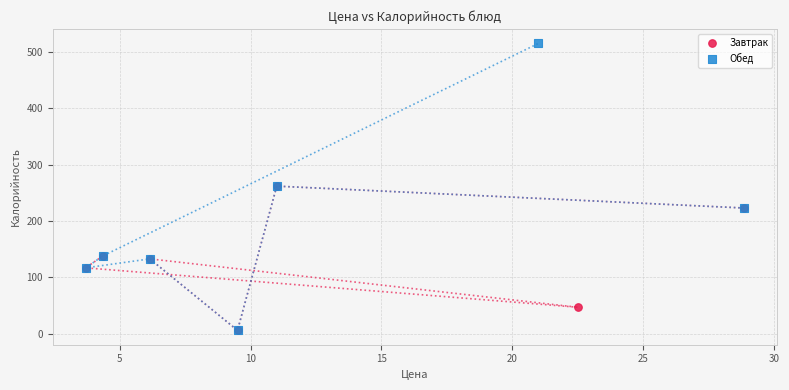

Which series has the largest Y range (max minus min)?

Обед